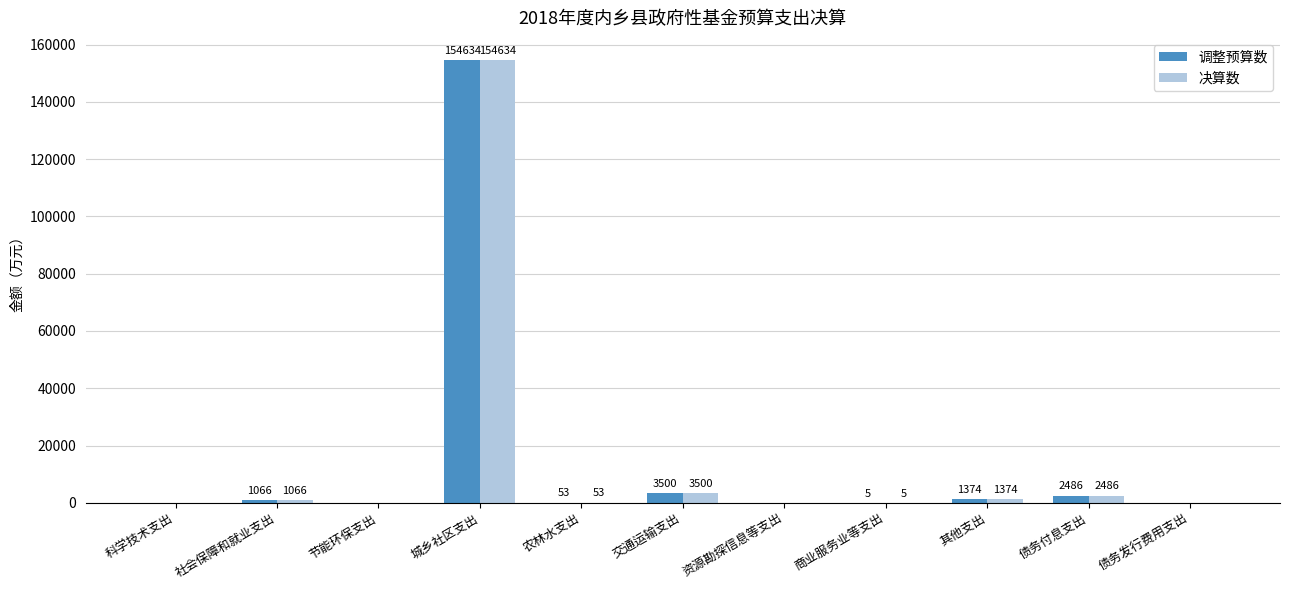

At which label does 调整预算数 first exceed 53?

社会保障和就业支出